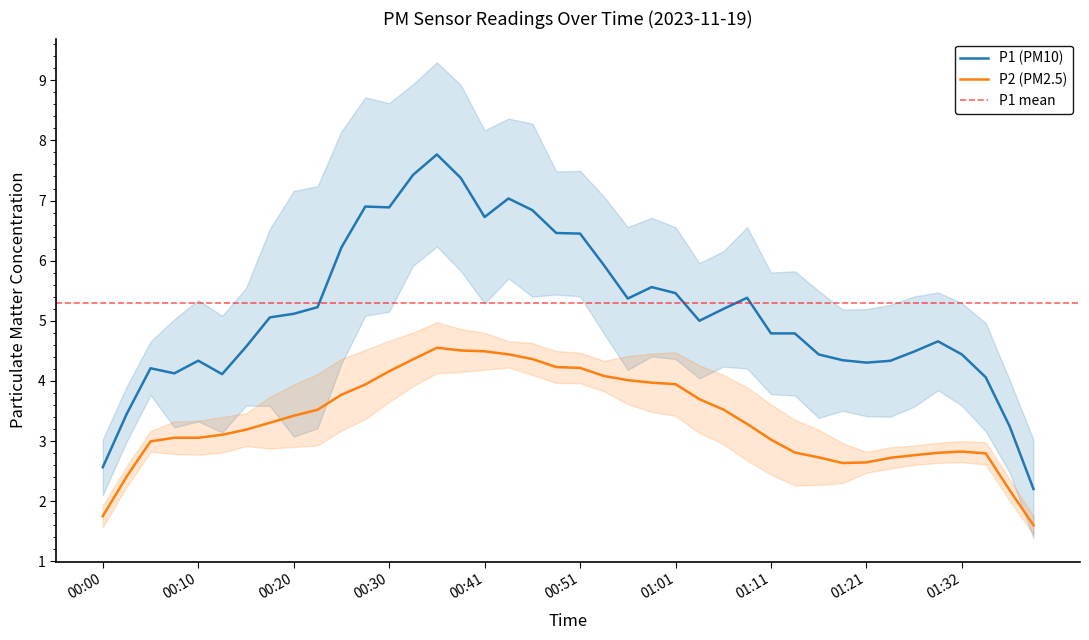

The P1 (PM10) series shows 1.4 at 00:00. True or false?

False